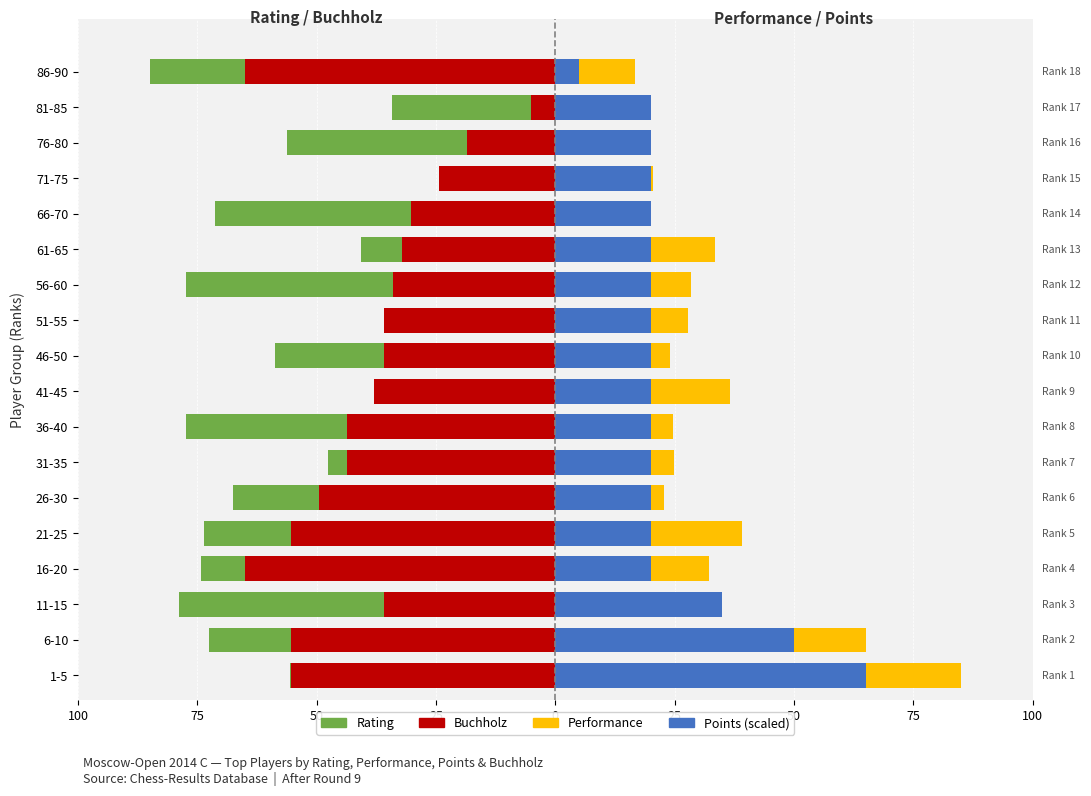

What is the difference between the Performance values at 1-5 and 21-25?

45.9